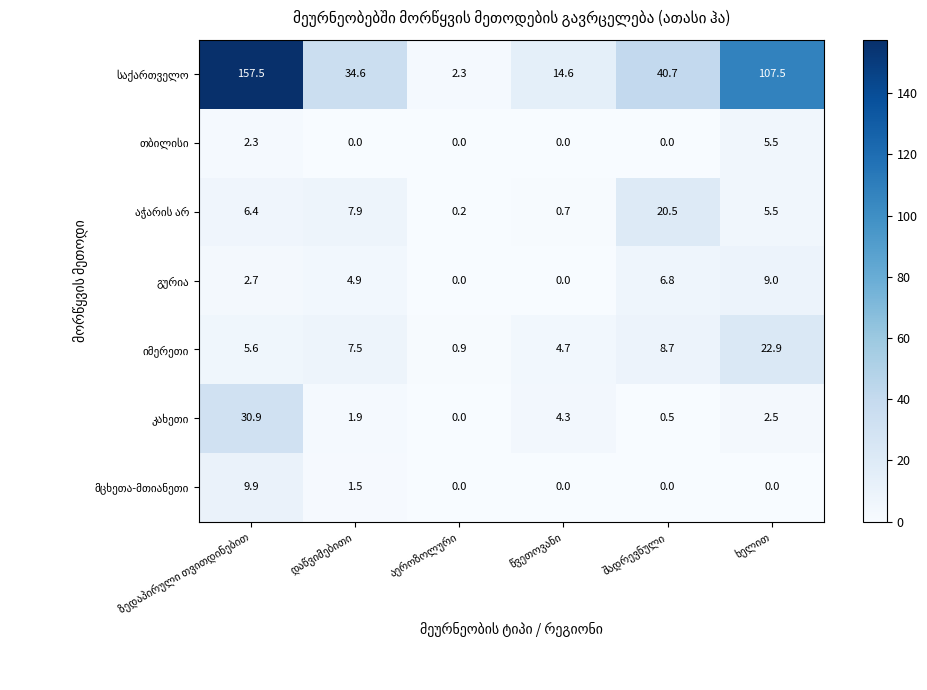

How many series are shown in this chart?

7